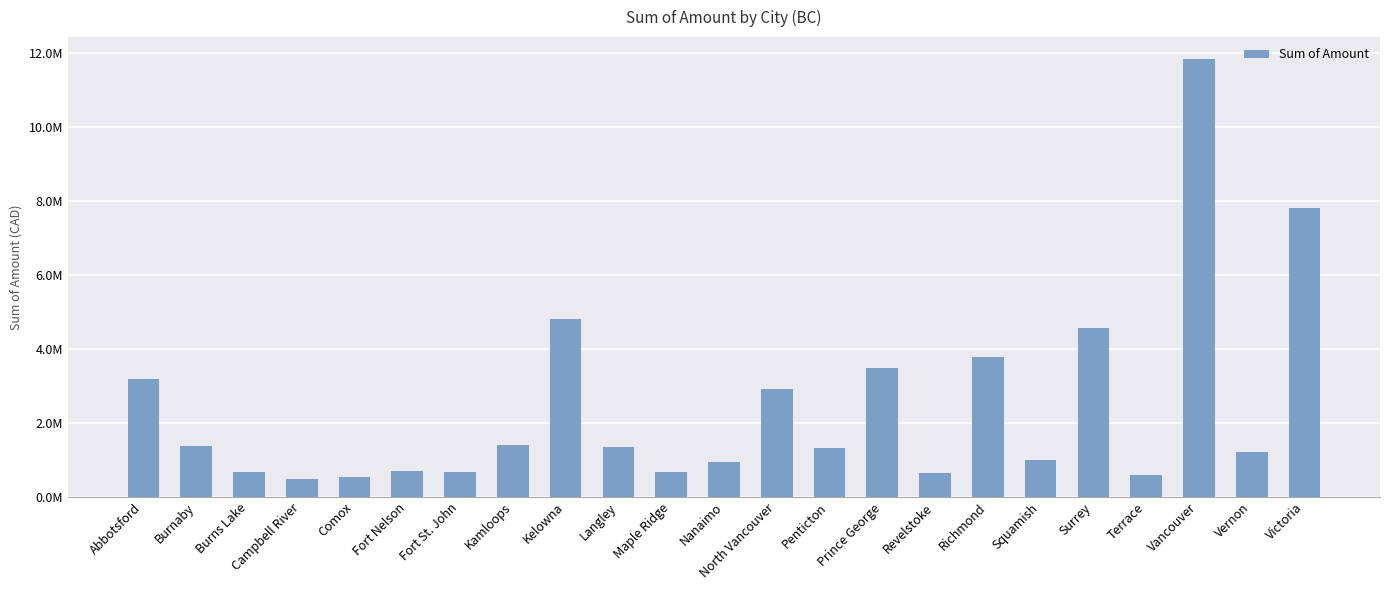

Rank the categories by value from lowest to highest.

Campbell River, Comox, Terrace, Revelstoke, Burns Lake, Maple Ridge, Fort St. John, Fort Nelson, Nanaimo, Squamish, Vernon, Penticton, Langley, Burnaby, Kamloops, North Vancouver, Abbotsford, Prince George, Richmond, Surrey, Kelowna, Victoria, Vancouver